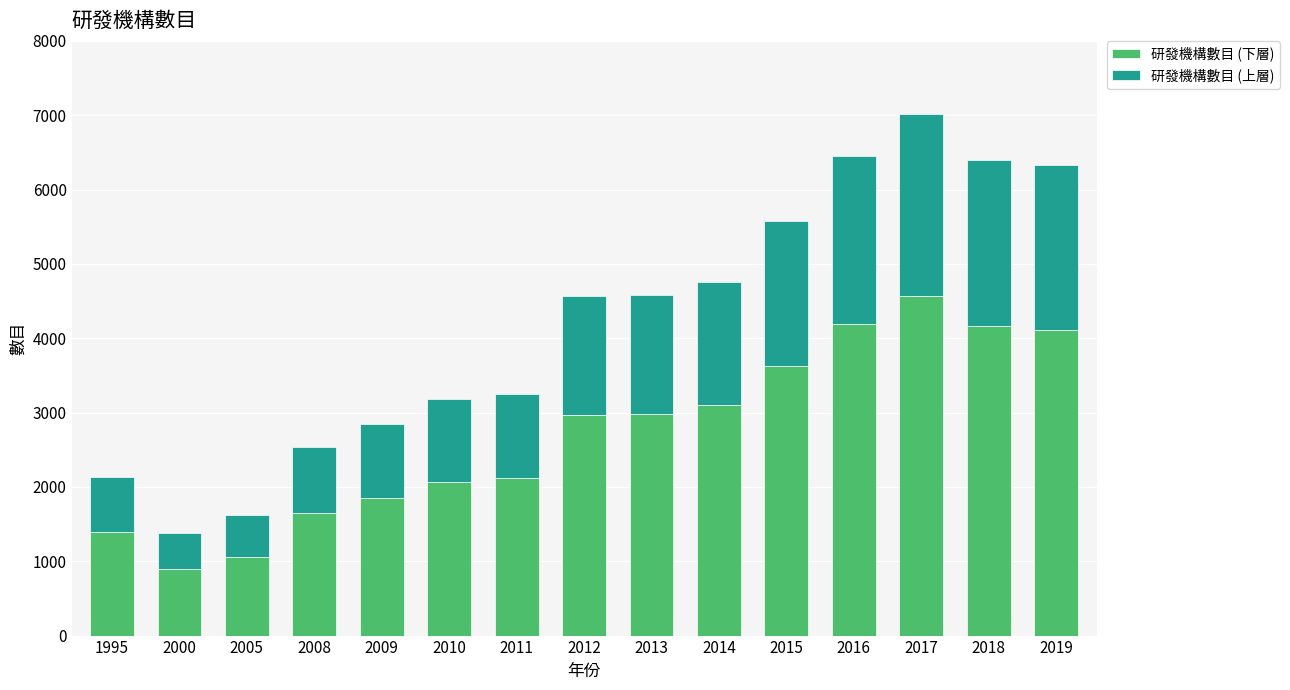

What is the total value across all series at 2010?

3184.0